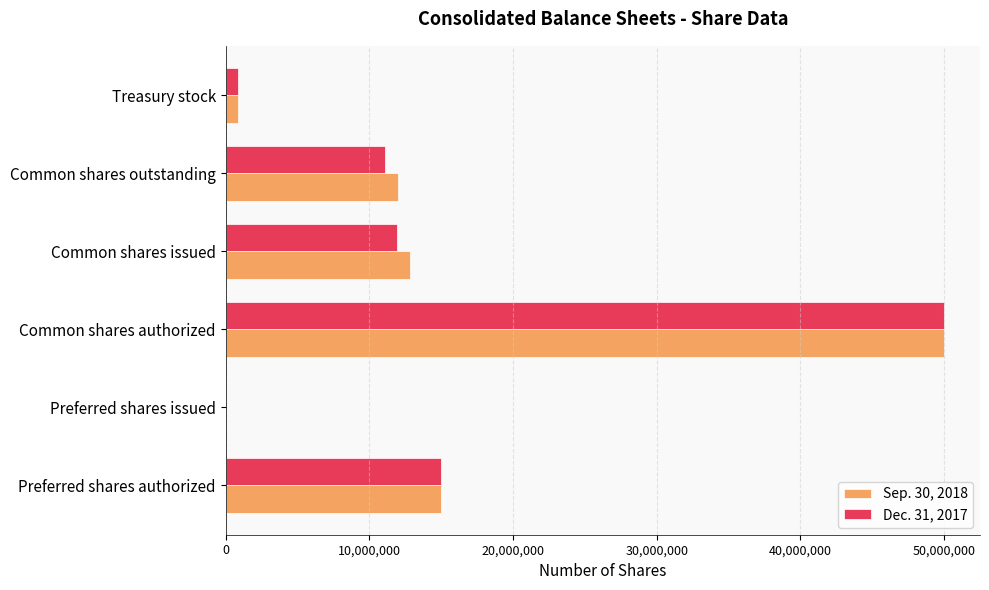

Is it true that Sep. 30, 2018 equals 15000000 at Preferred shares authorized?

True